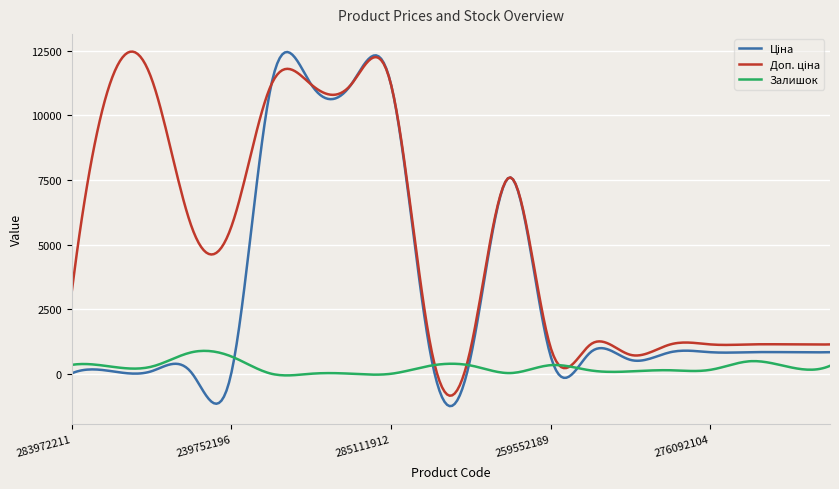

What is the minimum value for Залишок?

-47.6